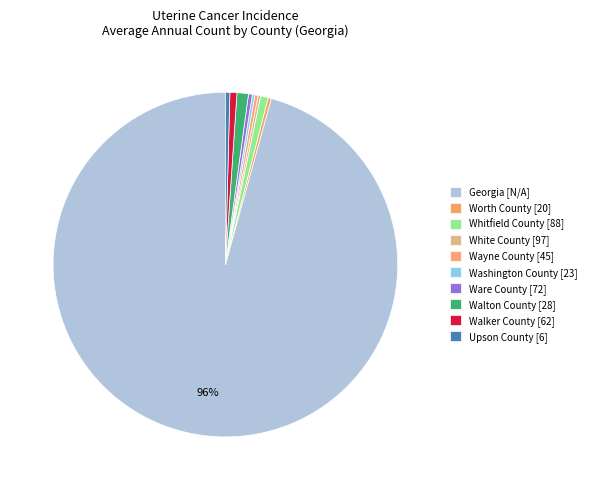

How many slices are in this pie chart?

10